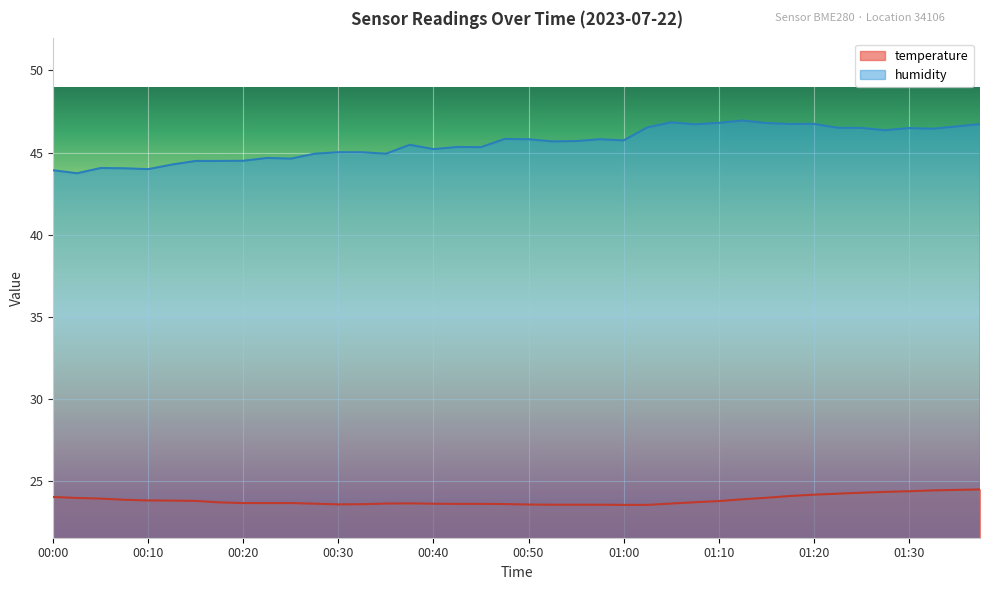

Reading left to right, list all the values displayed in this chart.

temperature: 24.0	24.0	23.9	23.9	23.8	23.8	23.8	23.7	23.7	23.7	23.7	23.6	23.6	23.6	23.6	23.6	23.6	23.6	23.6	23.6	23.6	23.6	23.6	23.6	23.6	23.6	23.6	23.7	23.8	23.9	24.0	24.1	24.2	24.2	24.3	24.3	24.4	24.4	24.5	24.5
humidity: 43.9	43.7	44.1	44.0	44.0	44.3	44.5	44.5	44.5	44.7	44.6	44.9	45.0	45.0	44.9	45.5	45.2	45.3	45.3	45.8	45.8	45.7	45.7	45.8	45.7	46.5	46.8	46.7	46.8	47.0	46.8	46.7	46.8	46.5	46.5	46.4	46.5	46.5	46.6	46.7